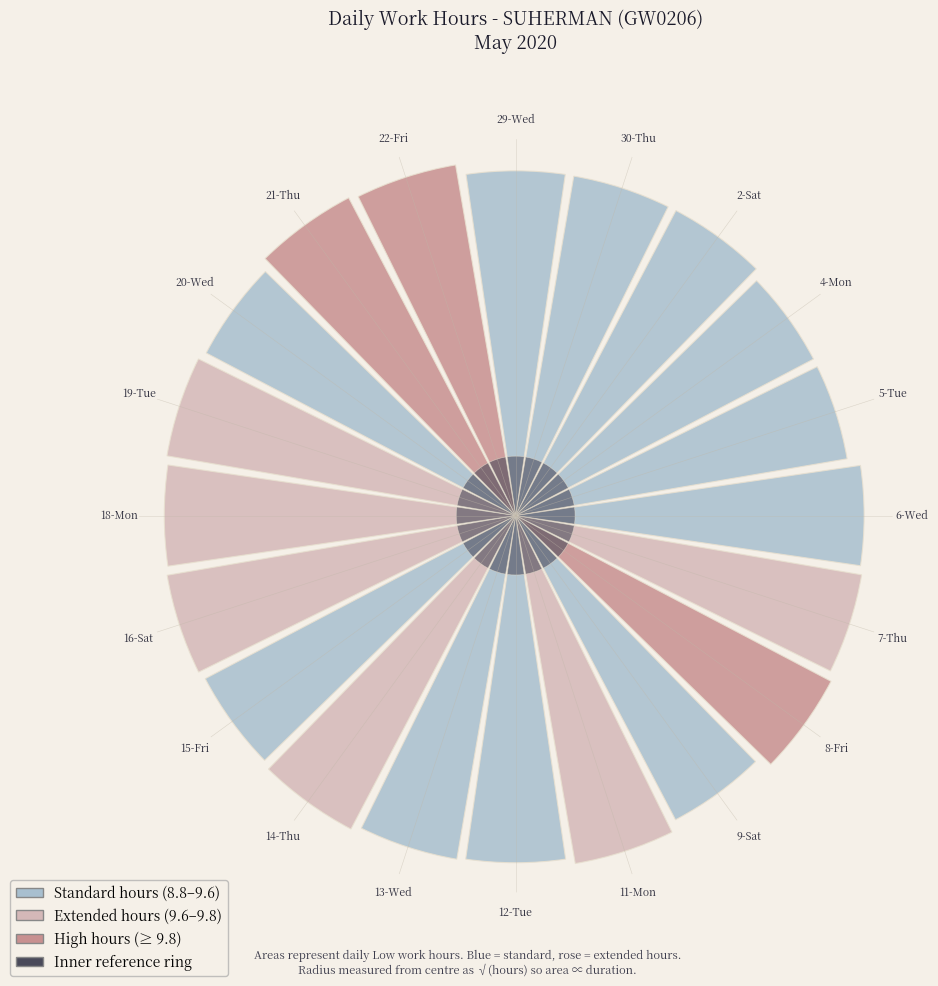

How much of the chart is everything except 30-Thu?

95.1%